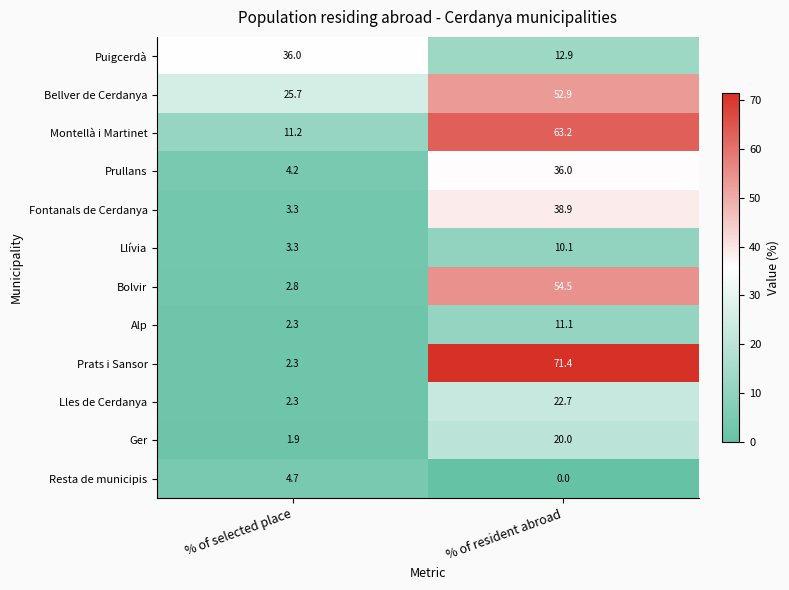

How many data points in Bellver de Cerdanya are less than 52?

1